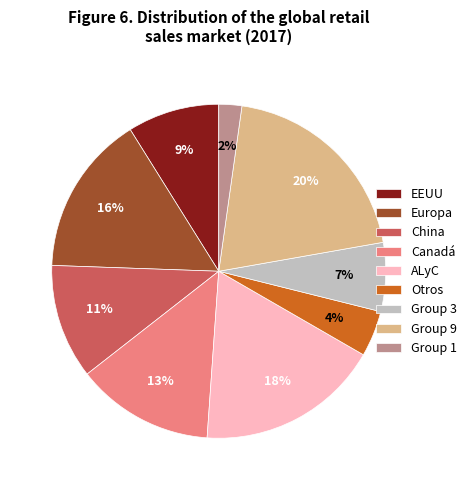

True or false: Canadá accounts for 19% of the total.

False